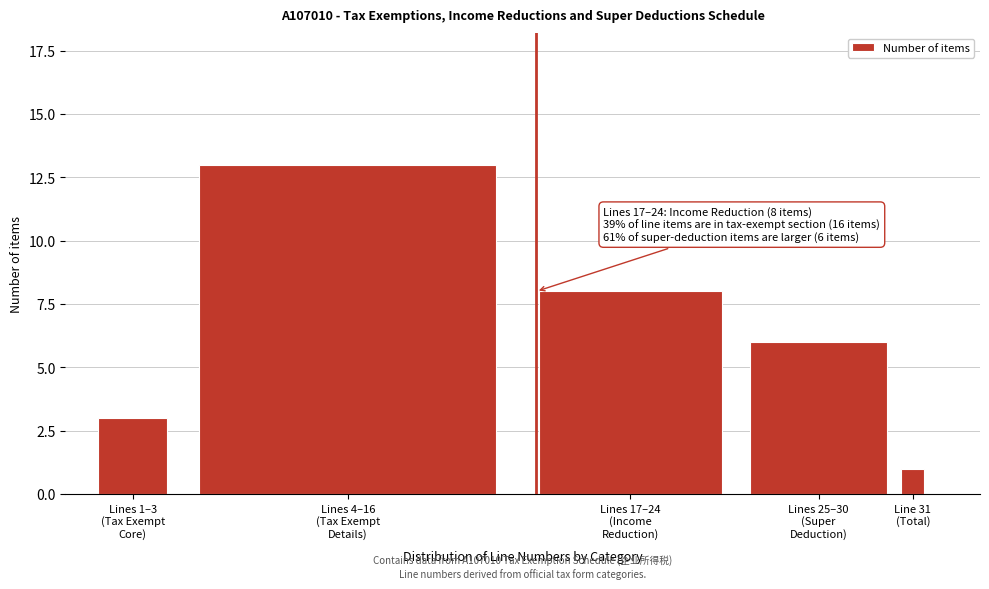

Reading left to right, what are all the values shown in this chart?

3	13	8	6	1